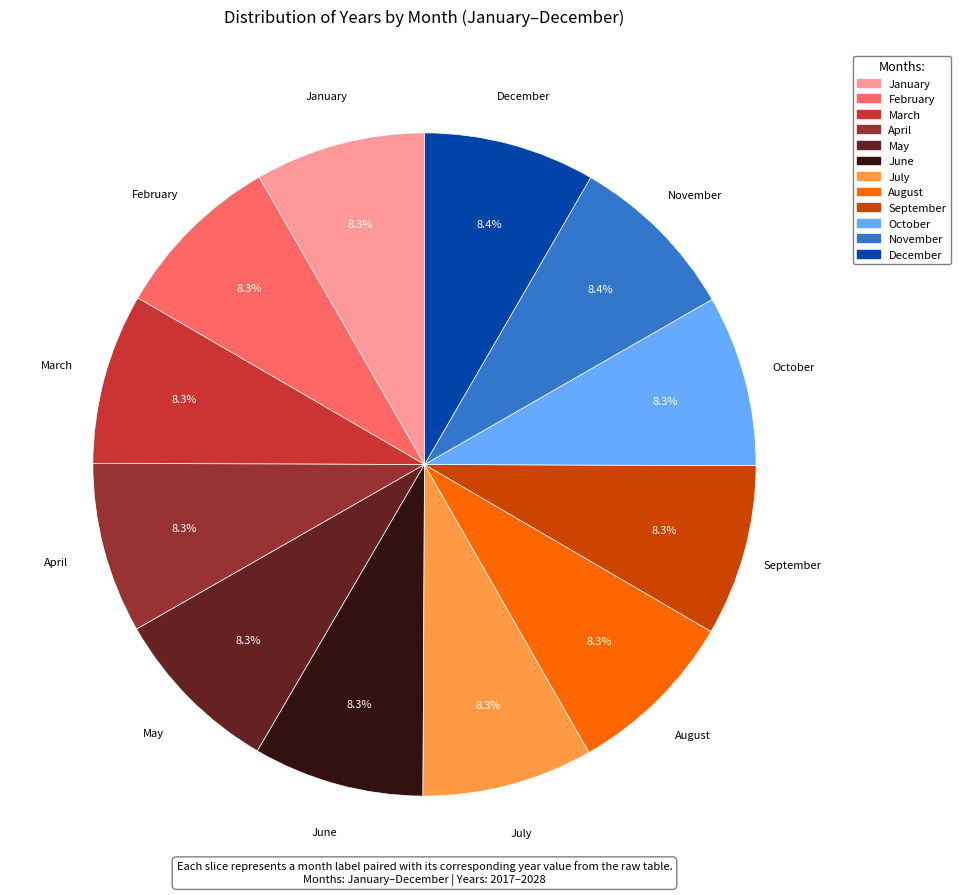

Is it true that October is 1% of the pie?

False